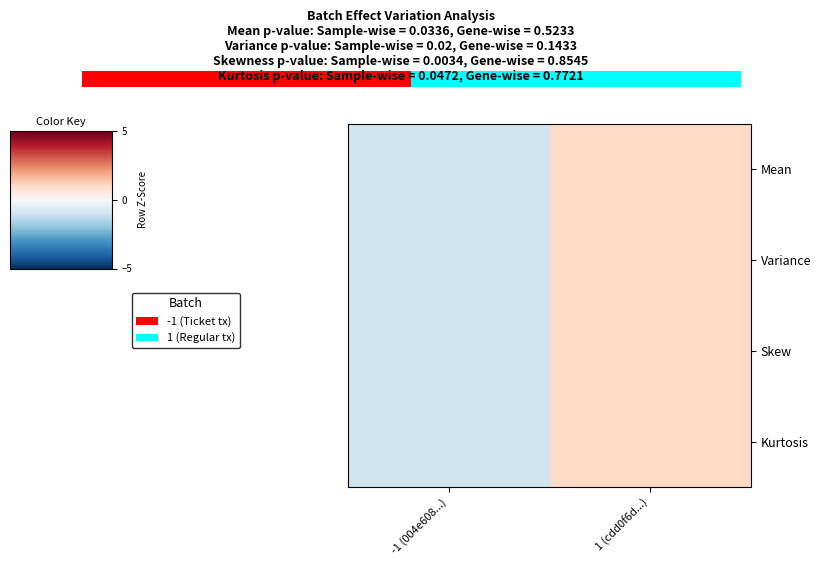

Which label corresponds to the smallest value in the chart?

-1 (004e608...)